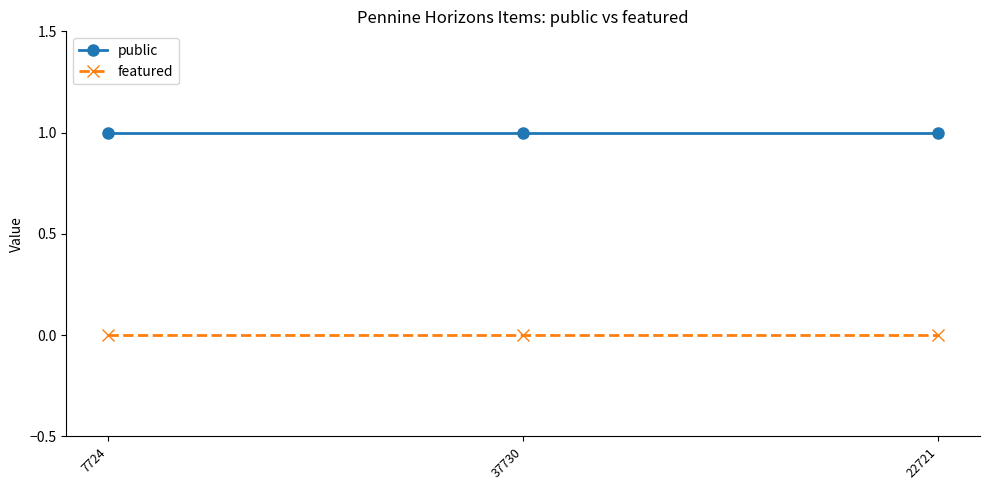

Rank the series by their maximum value, from highest to lowest.

public, featured